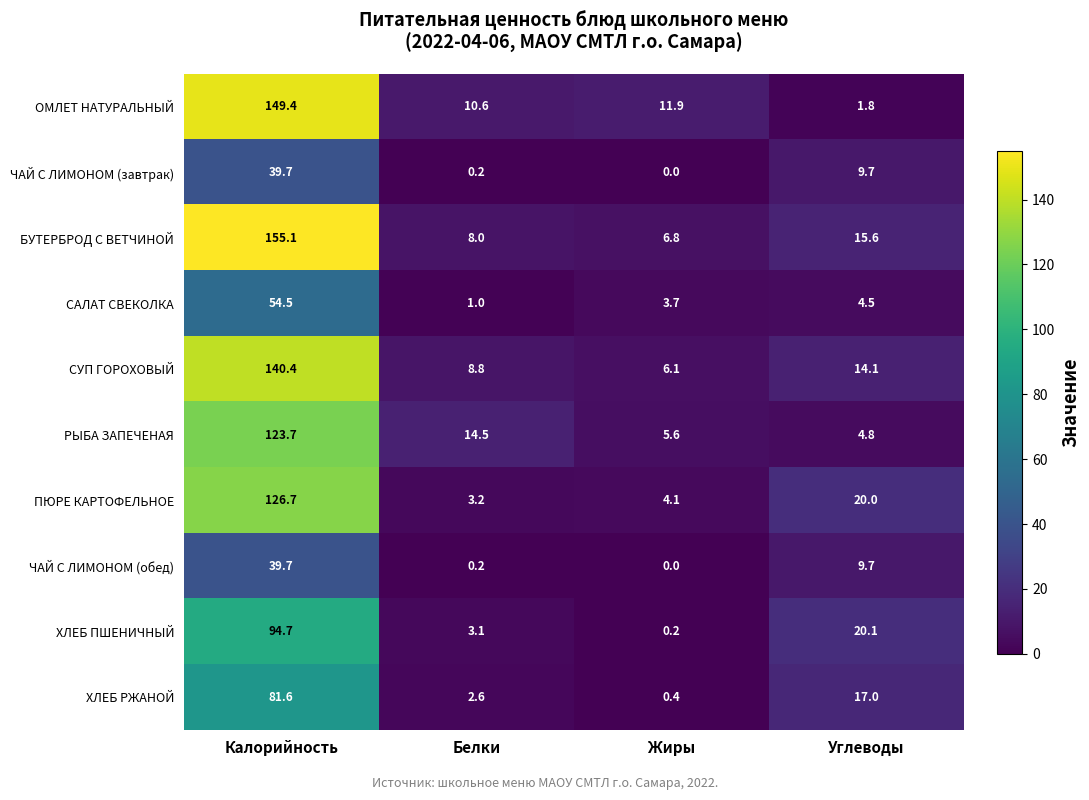

What is the sum of all ЧАЙ С ЛИМОНОМ (завтрак) values?

49.6